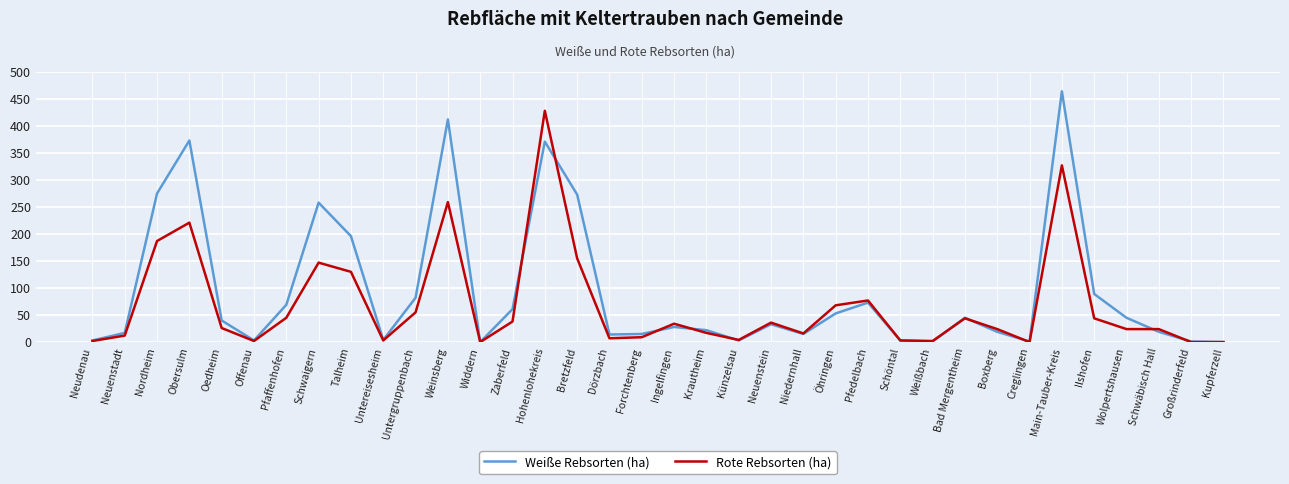

True or false: Rote Rebsorten (ha) has more than 2 points higher than both neighbors.

True